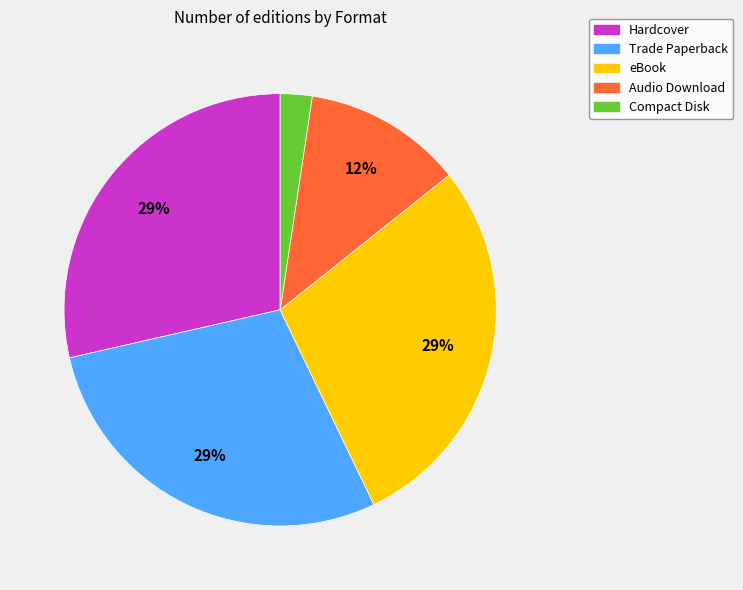

Does Hardcover account for over 50% of the chart?

No